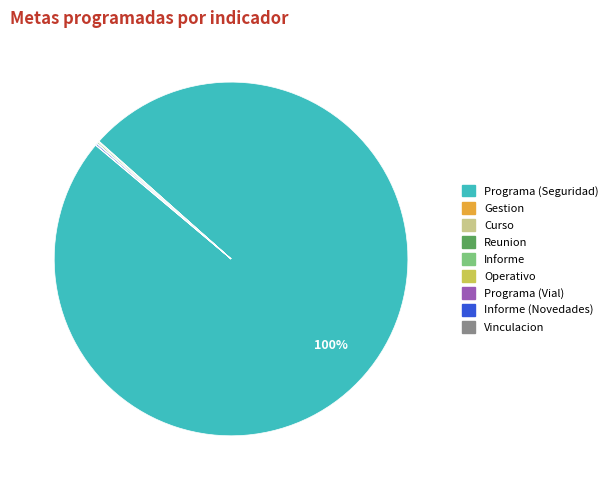

To the nearest percent, what is the average slice percentage?

11%